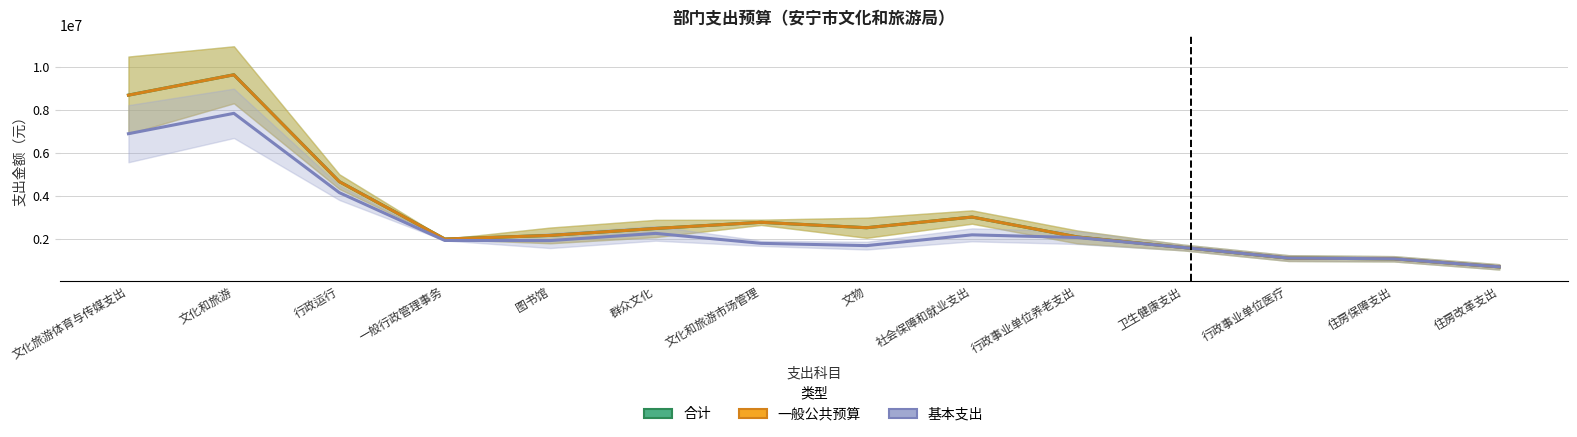

In 合计, how many points are higher than both neighbors (excluding endpoints)?

3